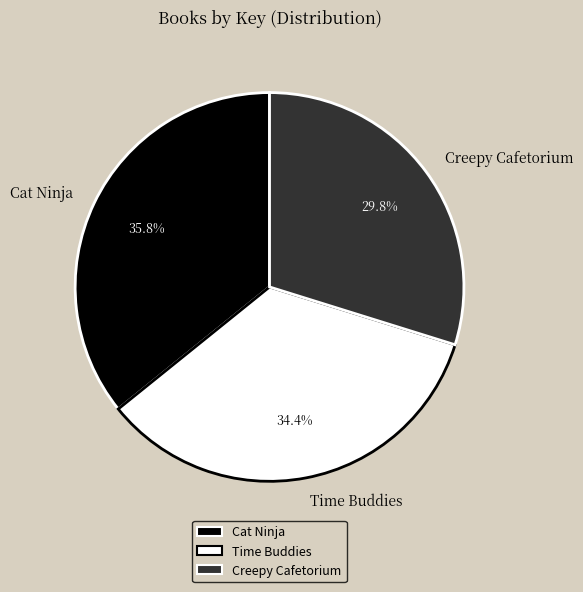

What percentage is the Time Buddies slice, to the nearest percent?

34%